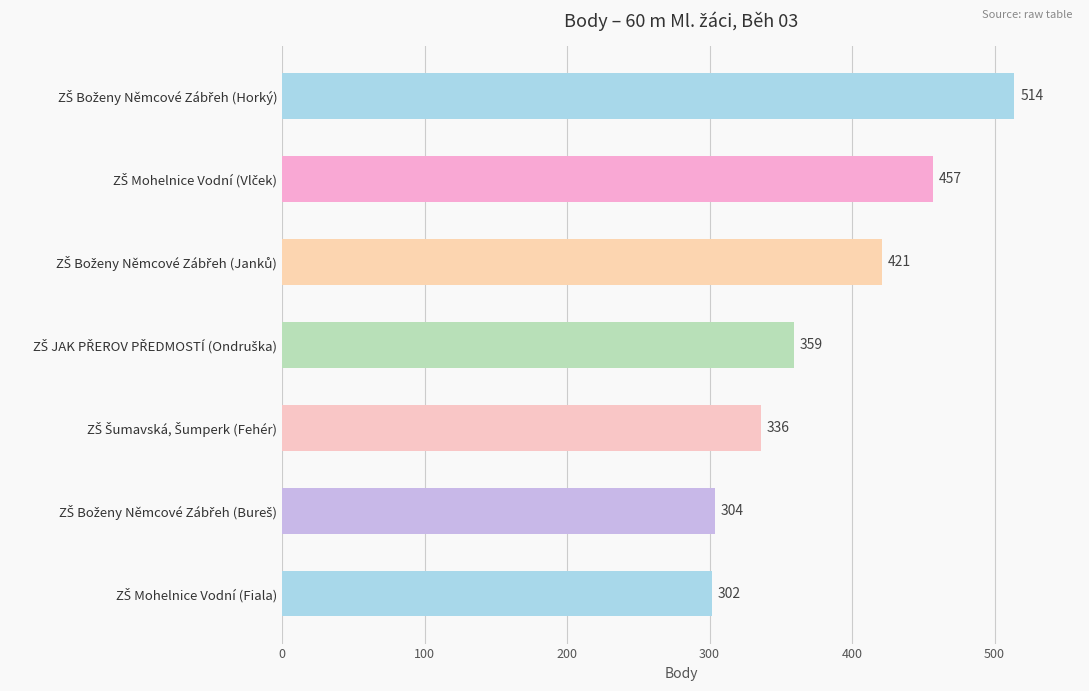

What is the difference between the maximum and minimum values?

212